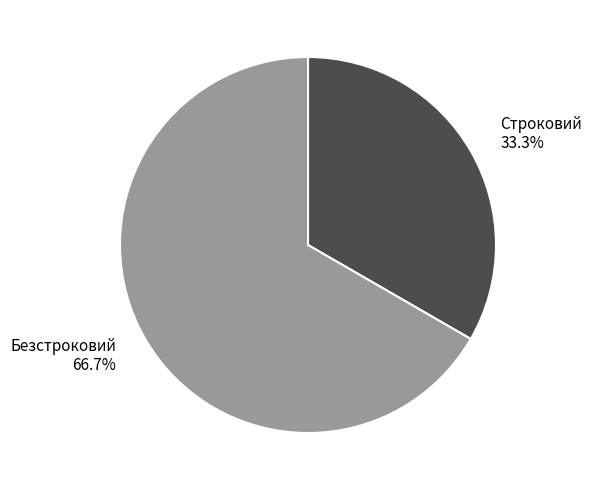

What percentage is the Безстроковий slice, to the nearest percent?

67%